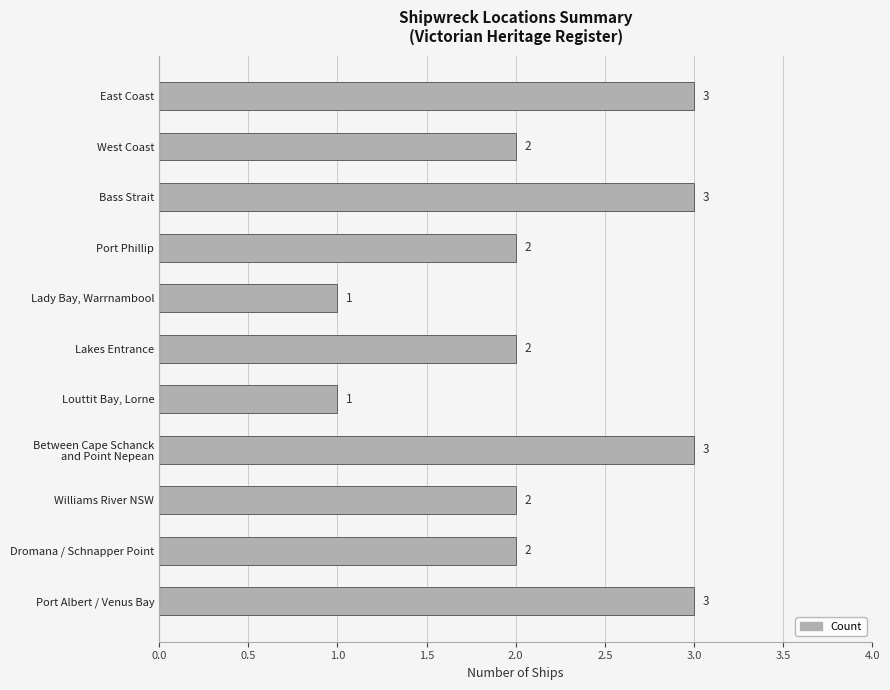

Does the chart contain stacked bars?

No